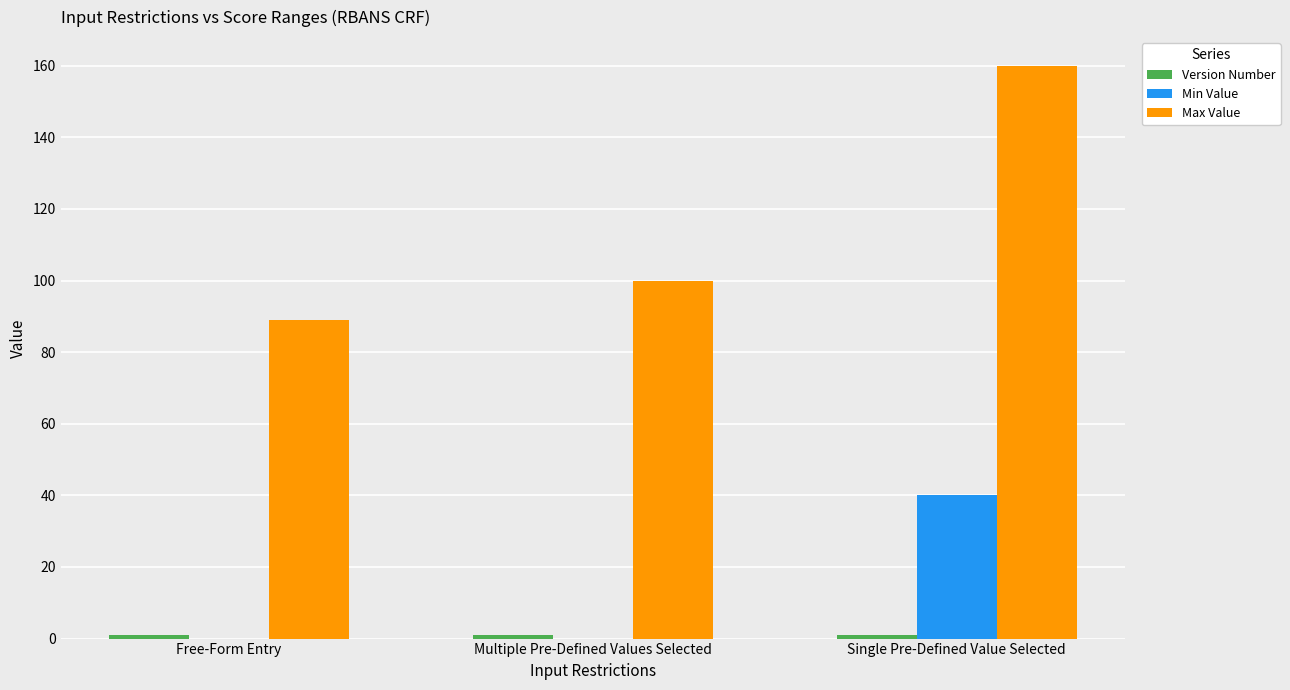

How many distinct data groups are displayed?

3